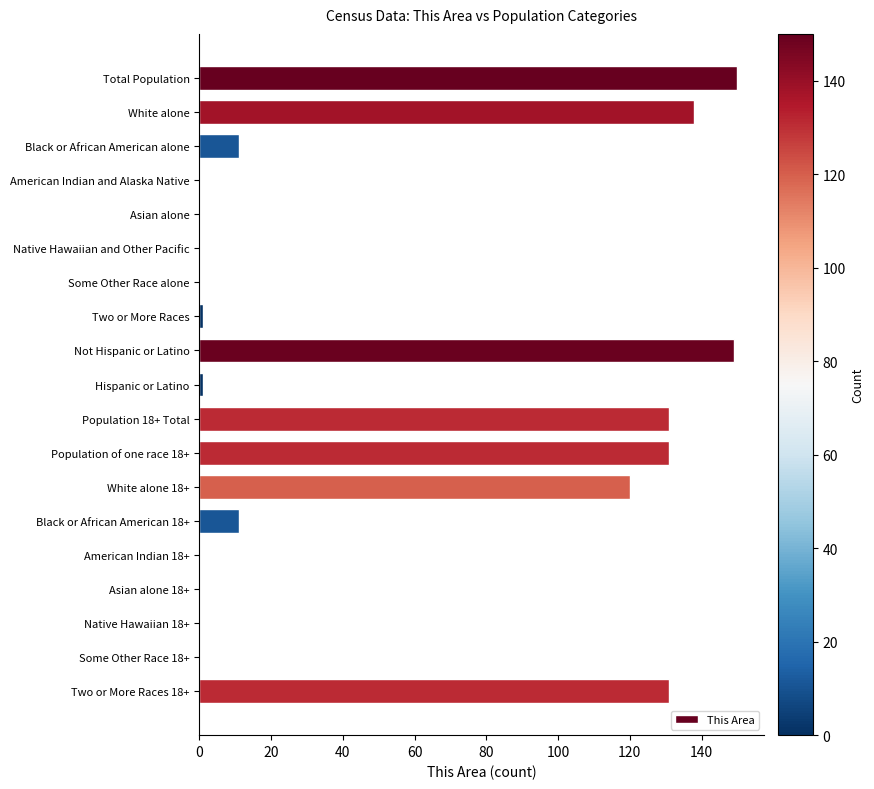

What is the average value?

51